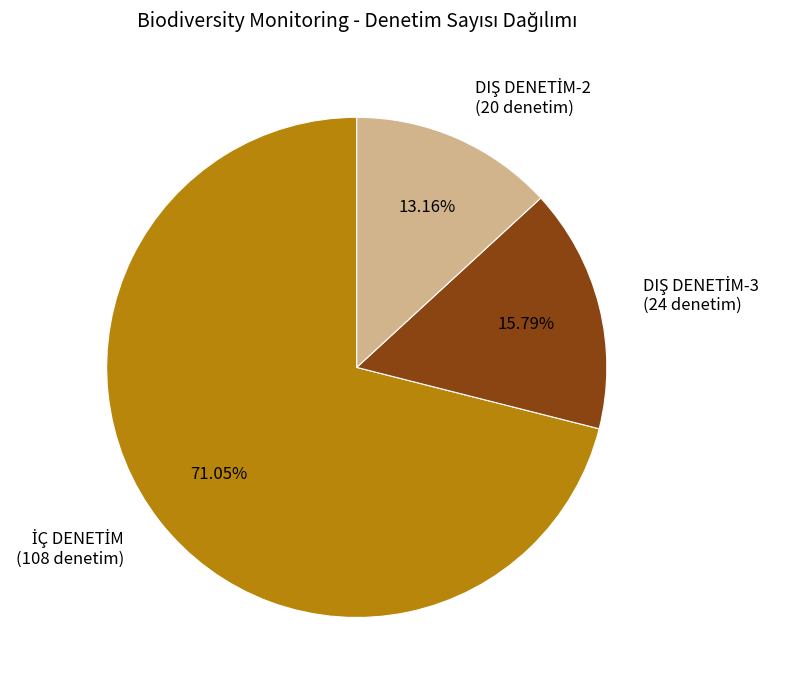

Does any single category account for the majority?

Yes